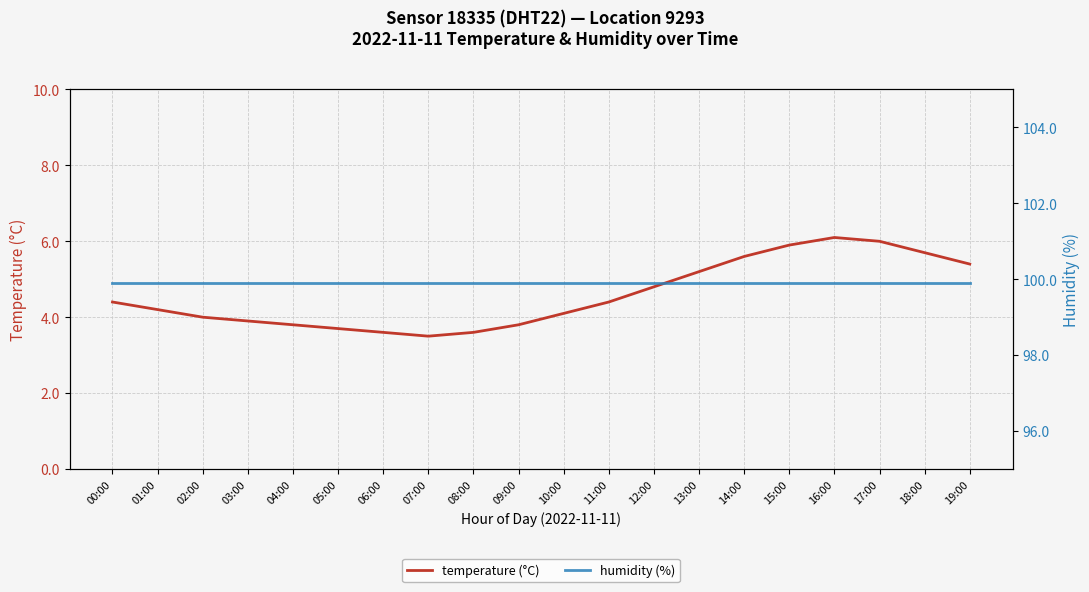

Which series has the largest range (max minus min)?

temperature (°C)